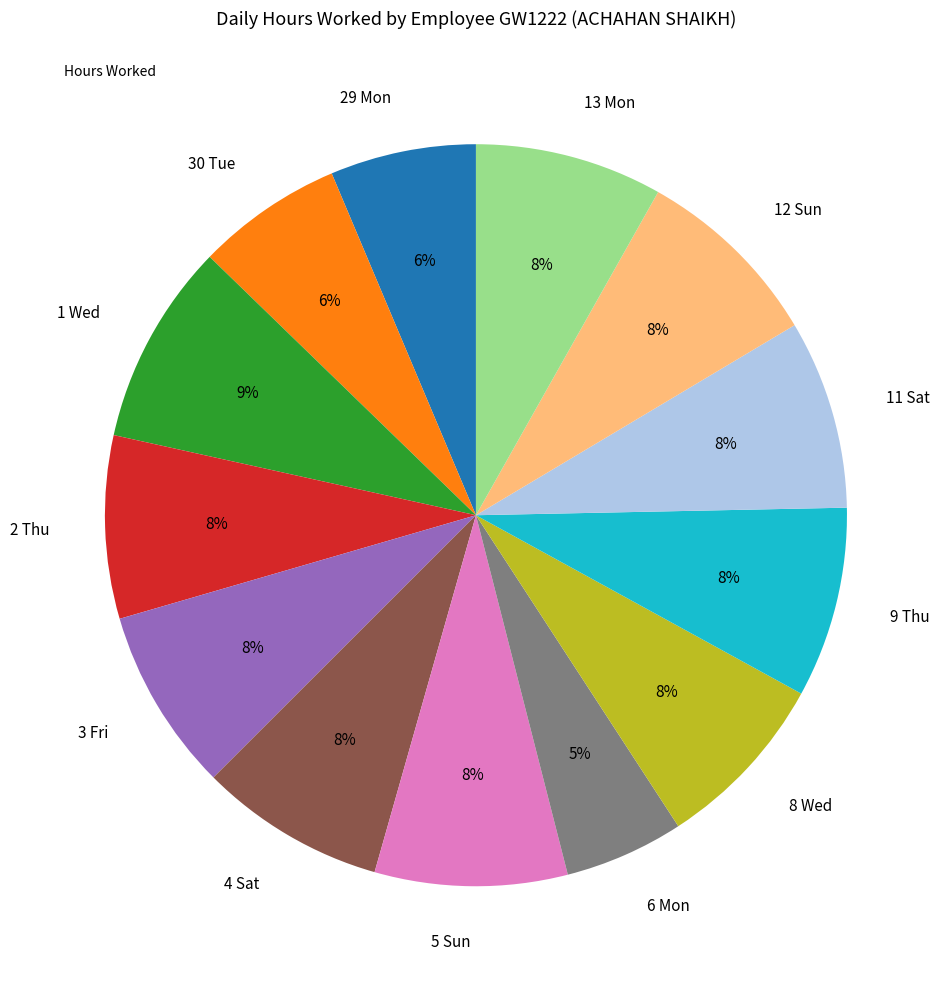

To the nearest percent, what portion does 6 Mon represent?

5%